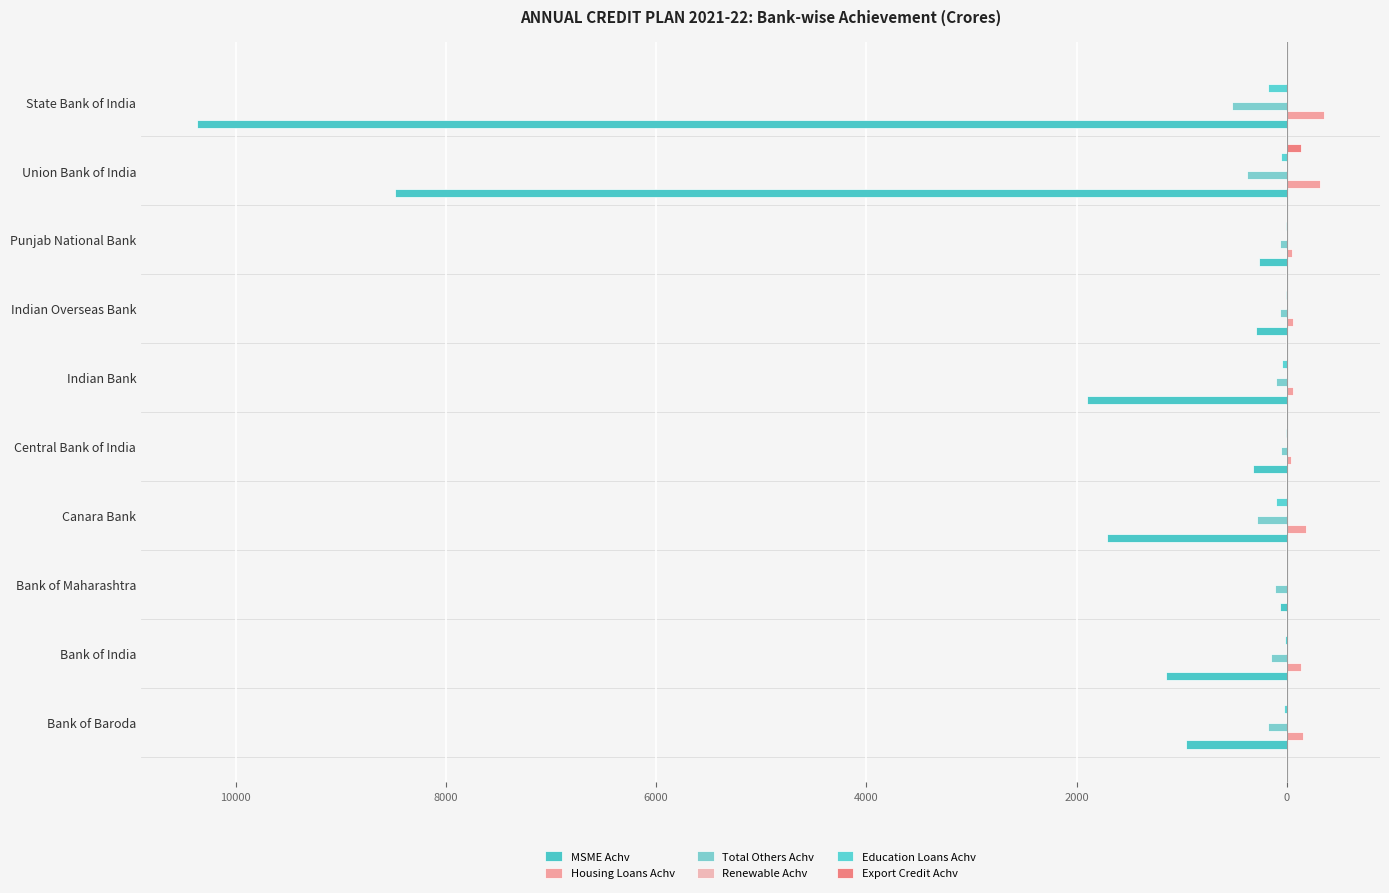

What are all the series names shown in the legend?

MSME Achv, Housing Loans Achv, Total Others Achv, Renewable Achv, Education Loans Achv, Export Credit Achv